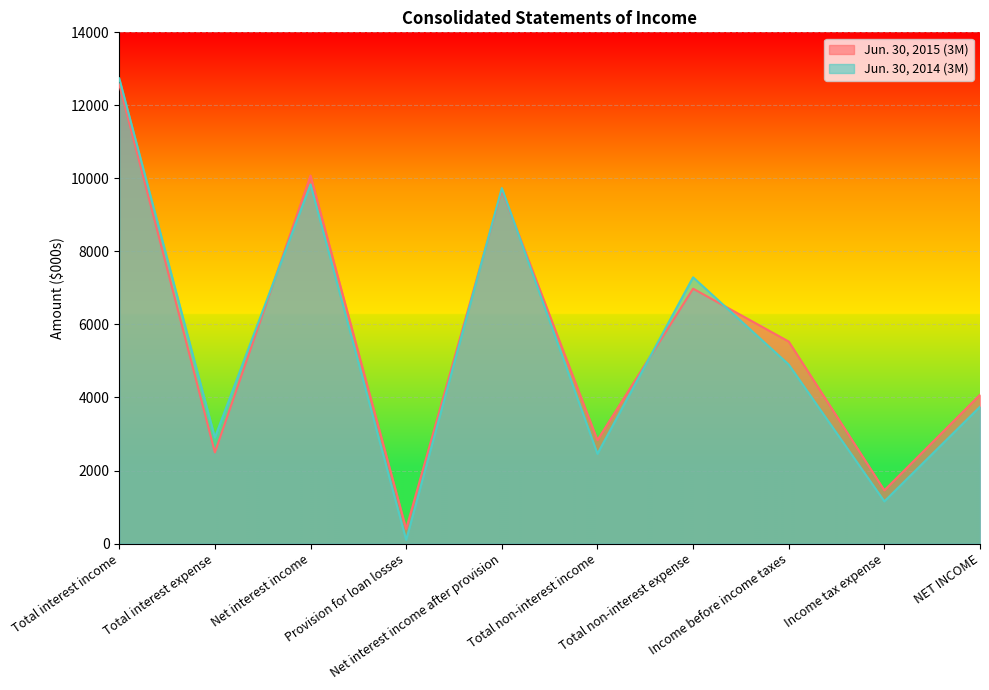

True or false: Jun. 30, 2015 (3M) has more than 2 interior local peaks.

True